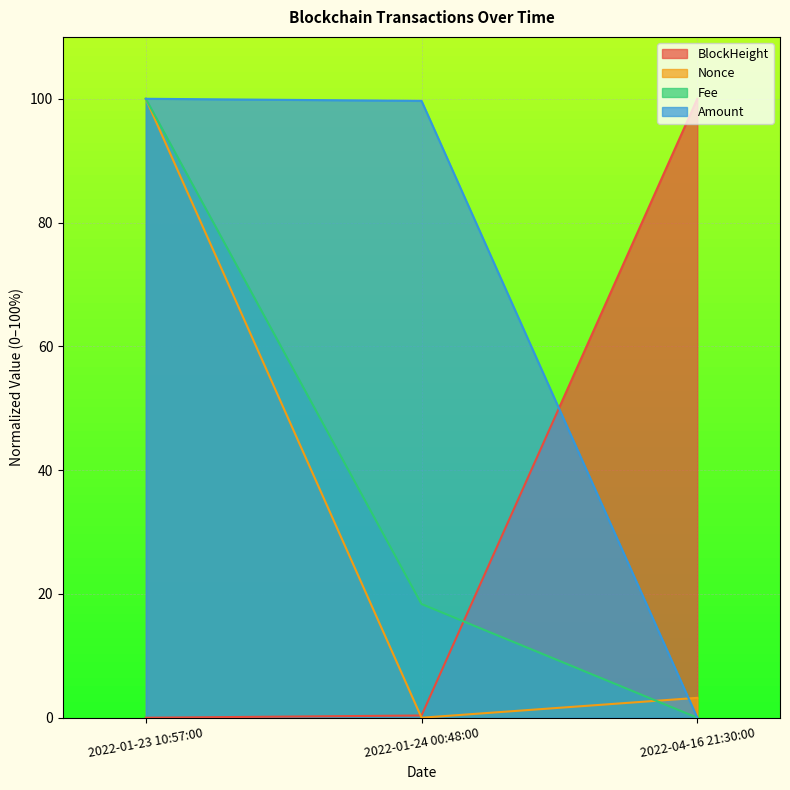

List the series in order of their peak value, highest first.

BlockHeight, Nonce, Fee, Amount